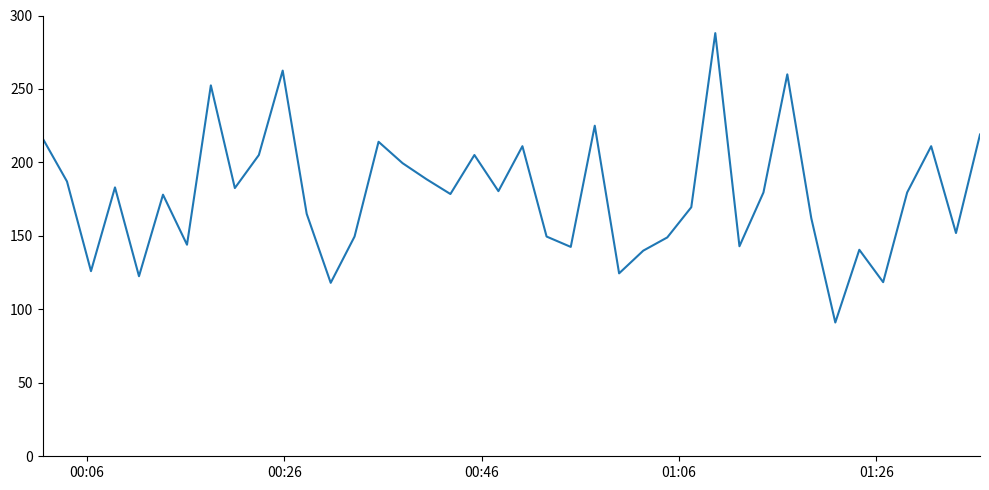

What is the minimum value shown in the chart?

91.1